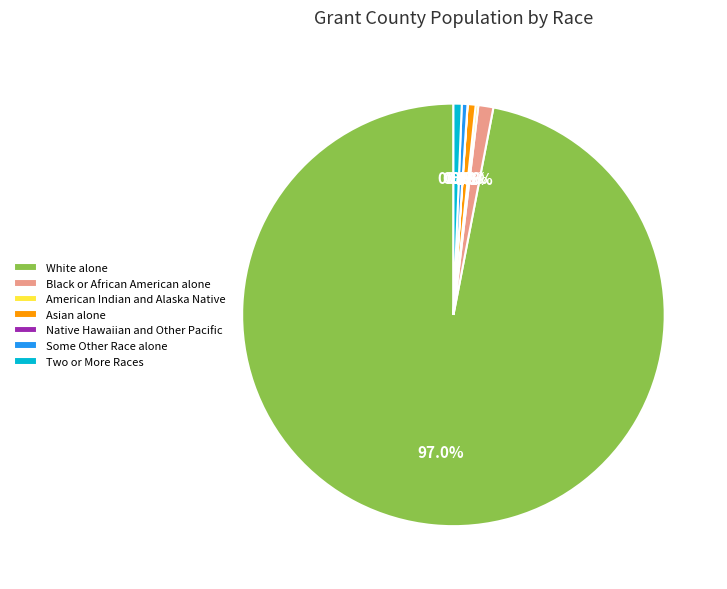

Is there a majority slice in this chart?

Yes